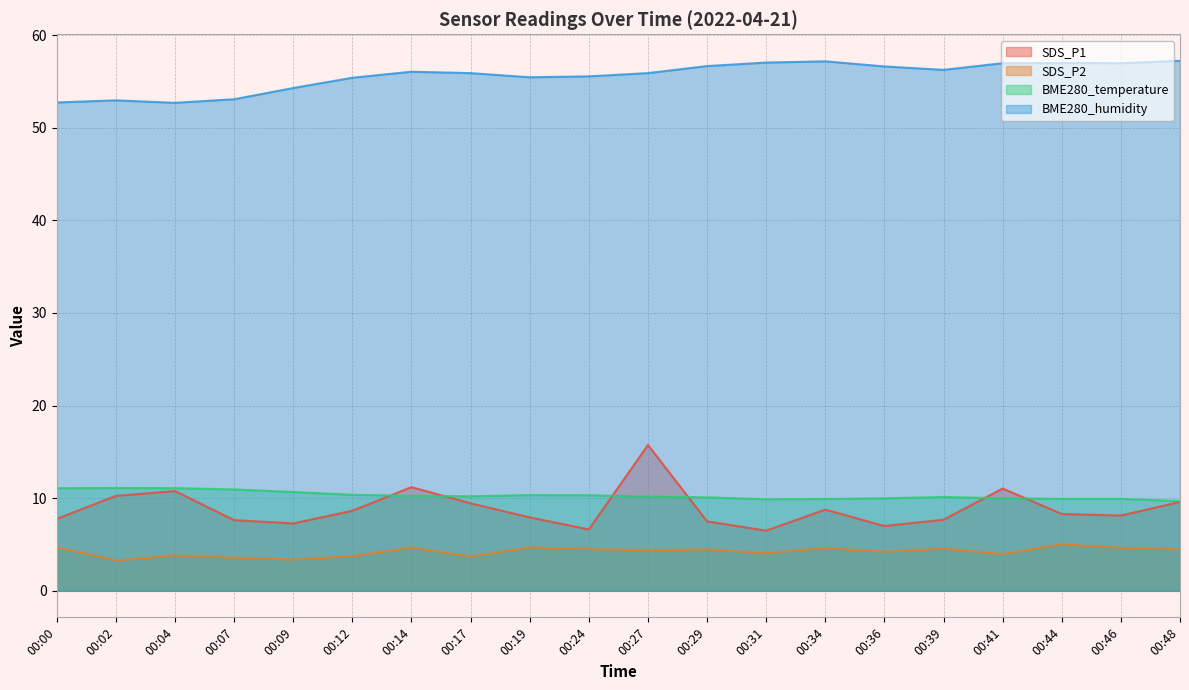

True or false: SDS_P1 and BME280_humidity intersect in this chart.

False